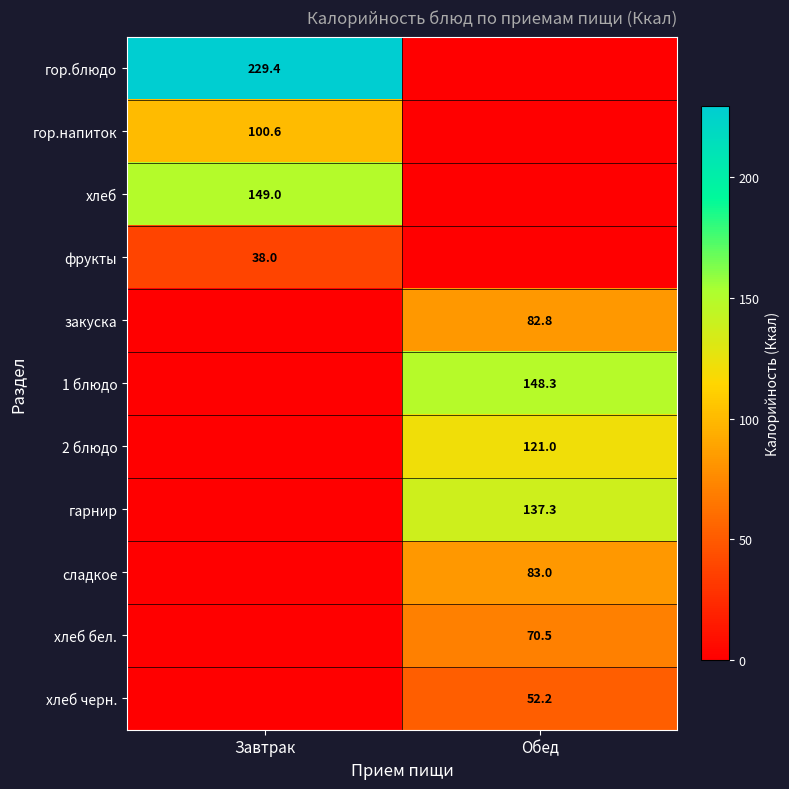

Is it true that сладкое equals 83.0 at Обед?

True